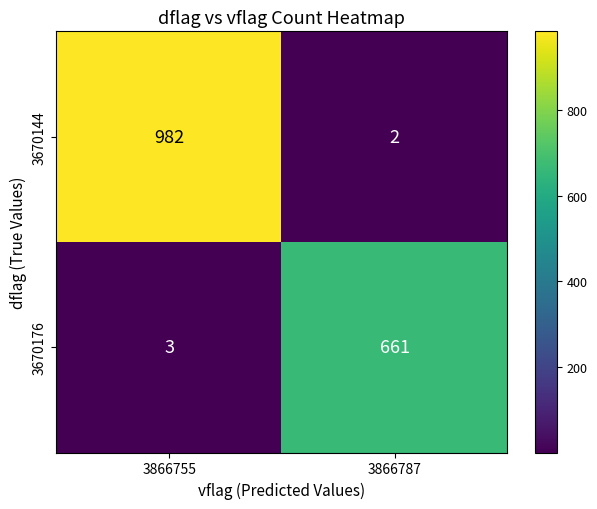

Which series has the largest total across all categories?

3670144